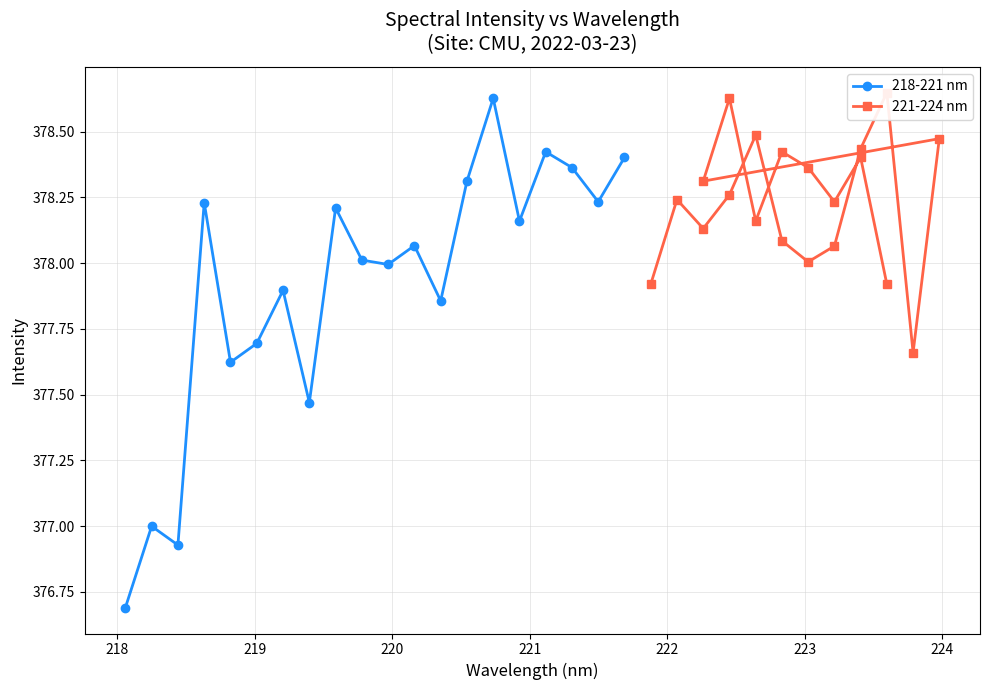

Which series ends up on top after the final intersection of 218-221 nm and 221-224 nm?

218-221 nm